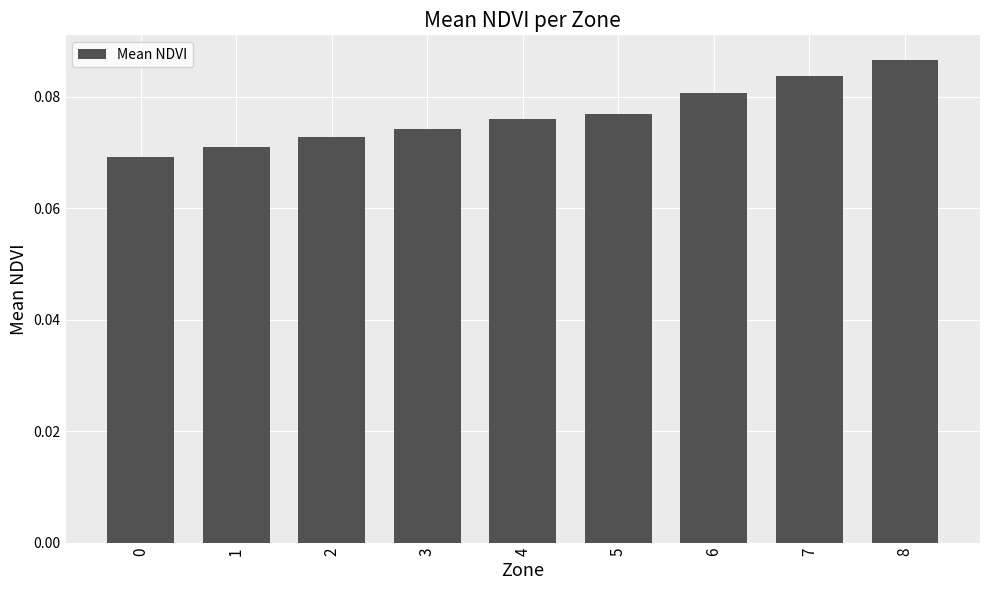

How many values are between 0 and 1?

9